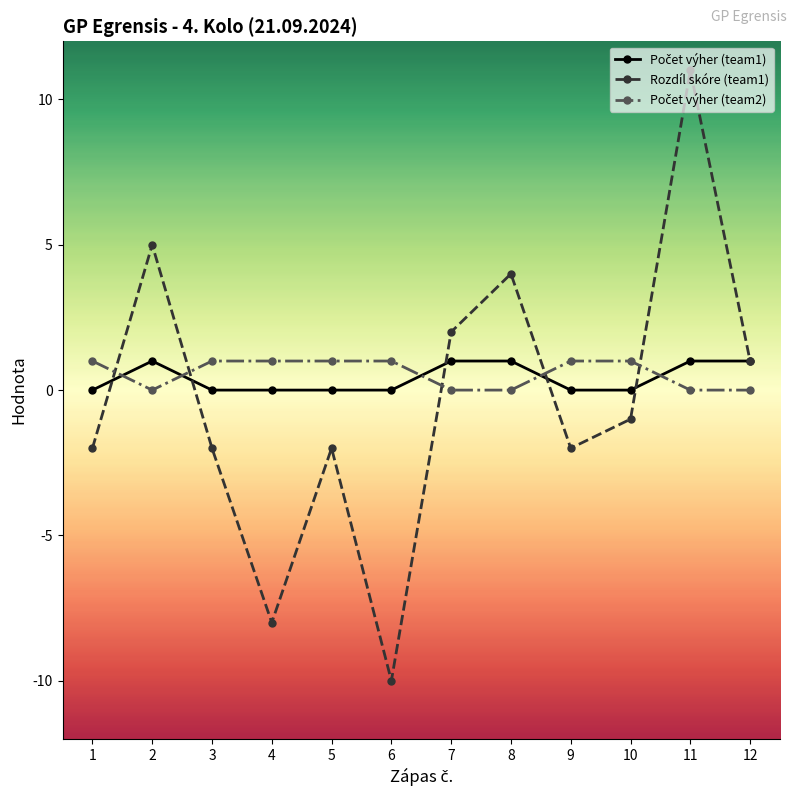

Between 8 and 10, which series saw the biggest shift?

Rozdíl skóre (team1)